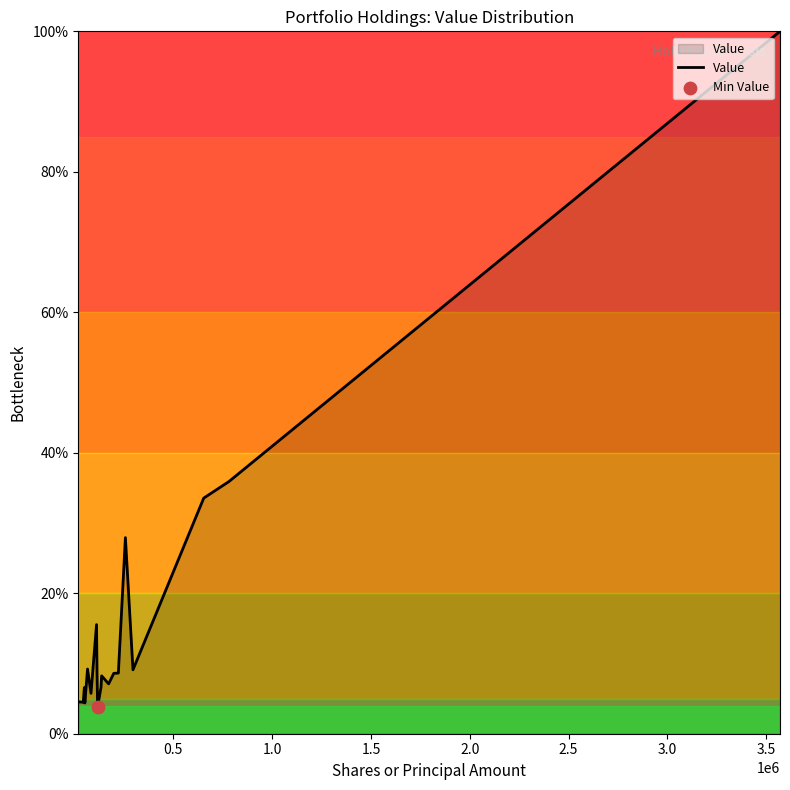

What is the smallest value displayed?

3.8